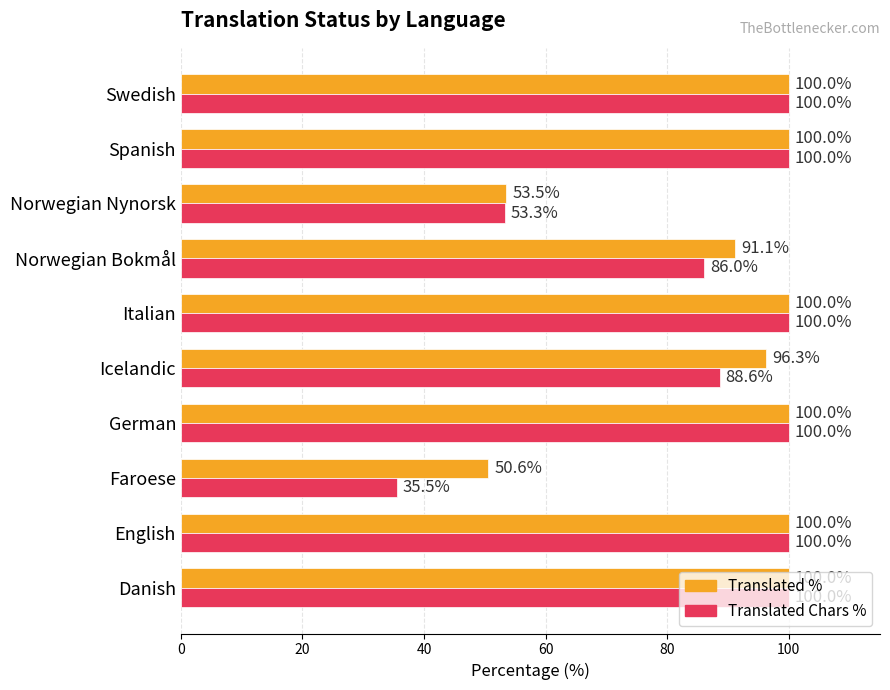

What is the total value across all series at Spanish?

200.0